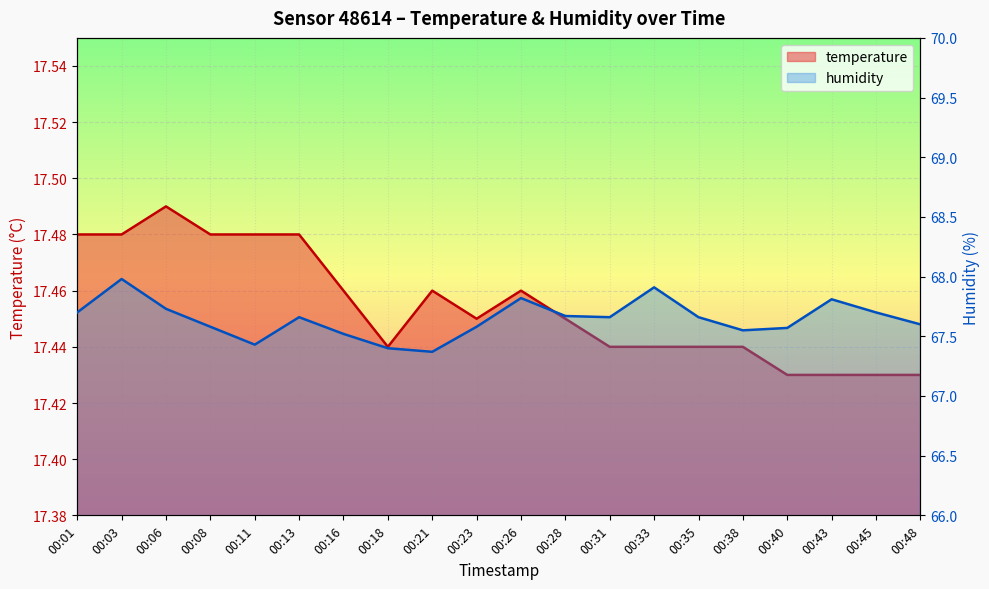

Reading left to right, what are all the values shown in this chart?

temperature: 17.5	17.5	17.5	17.5	17.5	17.5	17.5	17.4	17.5	17.4	17.5	17.4	17.4	17.4	17.4	17.4	17.4	17.4	17.4	17.4
humidity: 67.7	68.0	67.7	67.6	67.4	67.7	67.5	67.4	67.4	67.6	67.8	67.7	67.7	67.9	67.7	67.5	67.6	67.8	67.7	67.6